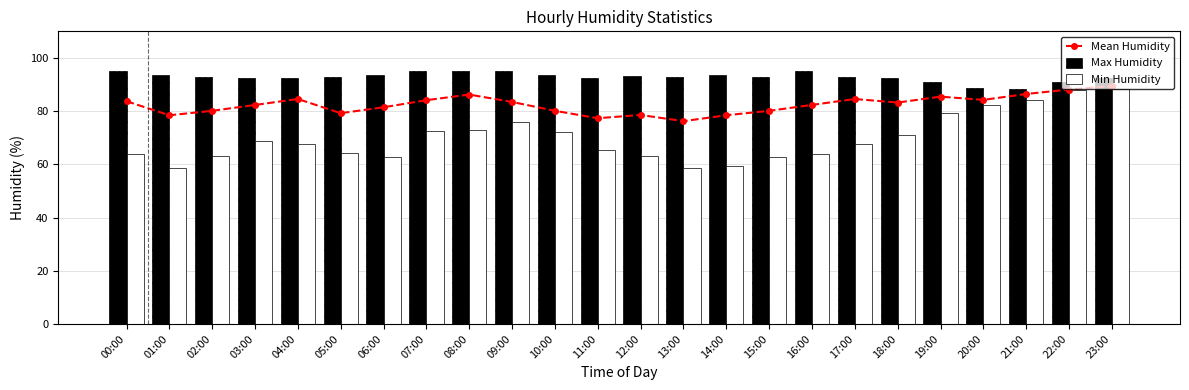

What is the value of the Max Humidity bar at the 5th from the left?

92.4